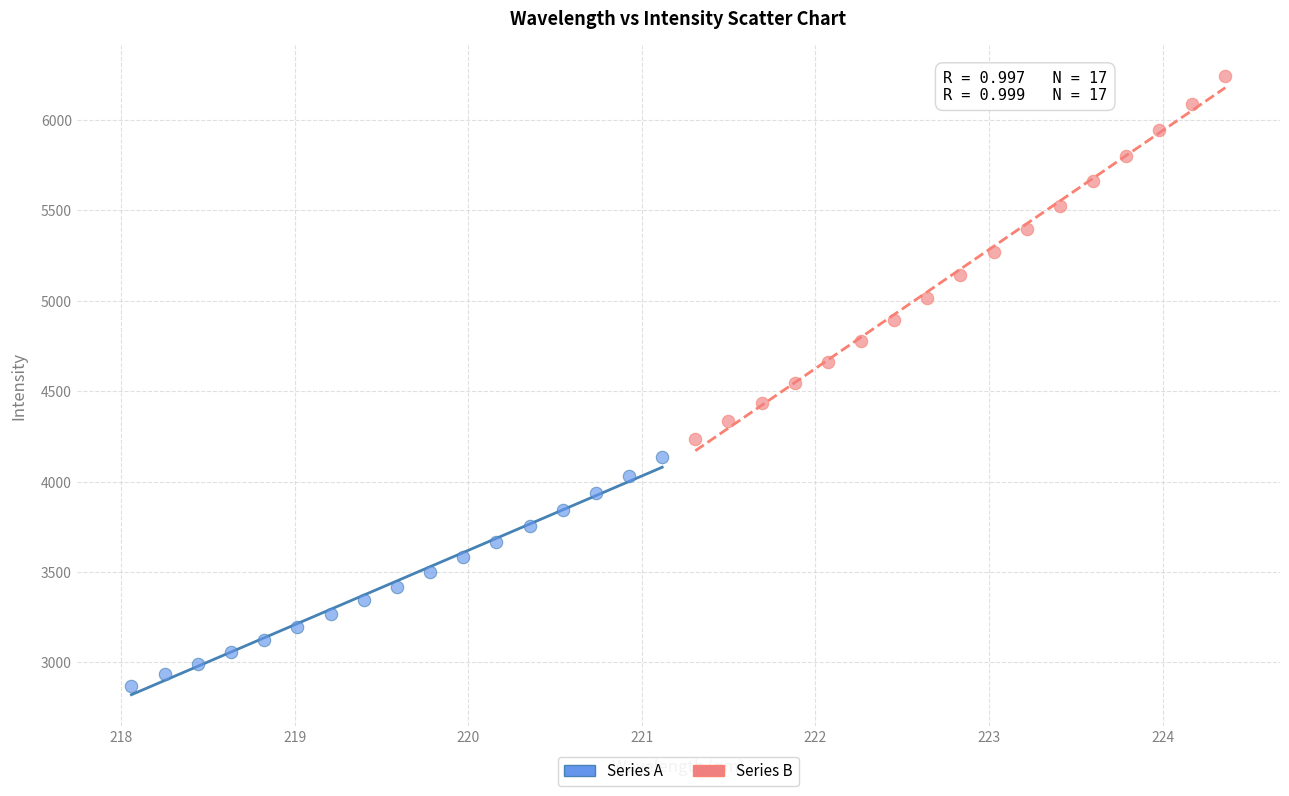

Which series reaches the minimum Y coordinate?

Series A